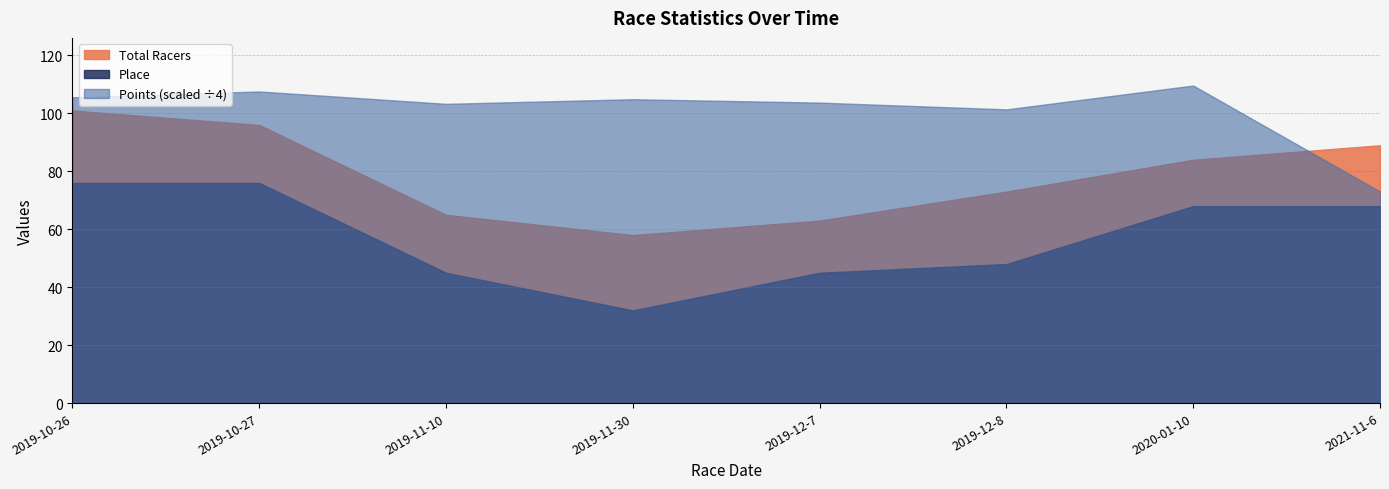

Reading left to right, transcribe all the data shown in this chart.

Total Racers: 2019-10-26=101.0	2019-10-27=96.0	2019-11-10=65.0	2019-11-30=58.0	2019-12-7=63.0	2019-12-8=73.0	2020-01-10=84.0	2021-11-6=89.0
Place: 2019-10-26=76.0	2019-10-27=76.0	2019-11-10=45.0	2019-11-30=32.0	2019-12-7=45.0	2019-12-8=48.0	2020-01-10=68.0	2021-11-6=68.0
Points: 2019-10-26=422.2	2019-10-27=430.3	2019-11-10=413.2	2019-11-30=419.6	2019-12-7=414.9	2019-12-8=405.6	2020-01-10=438.5	2021-11-6=292.1